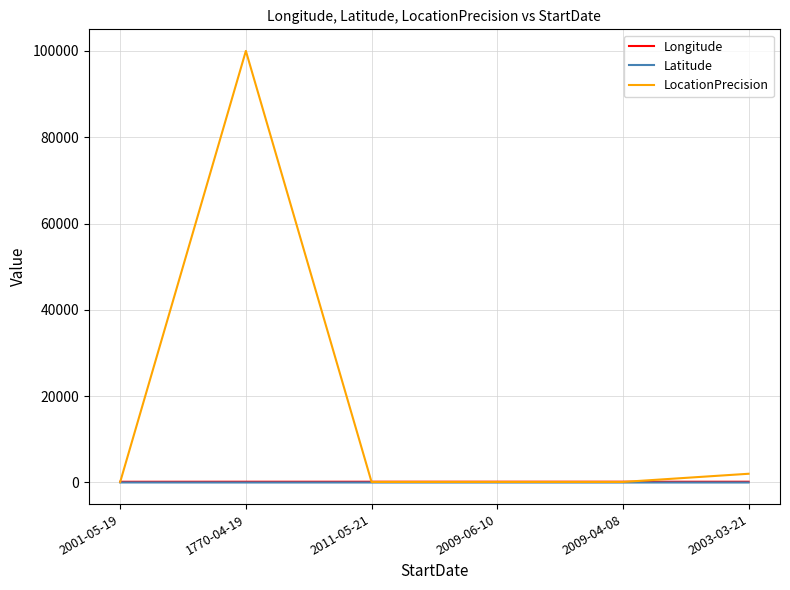

Where does the Longitude series first go above 153?

1770-04-19